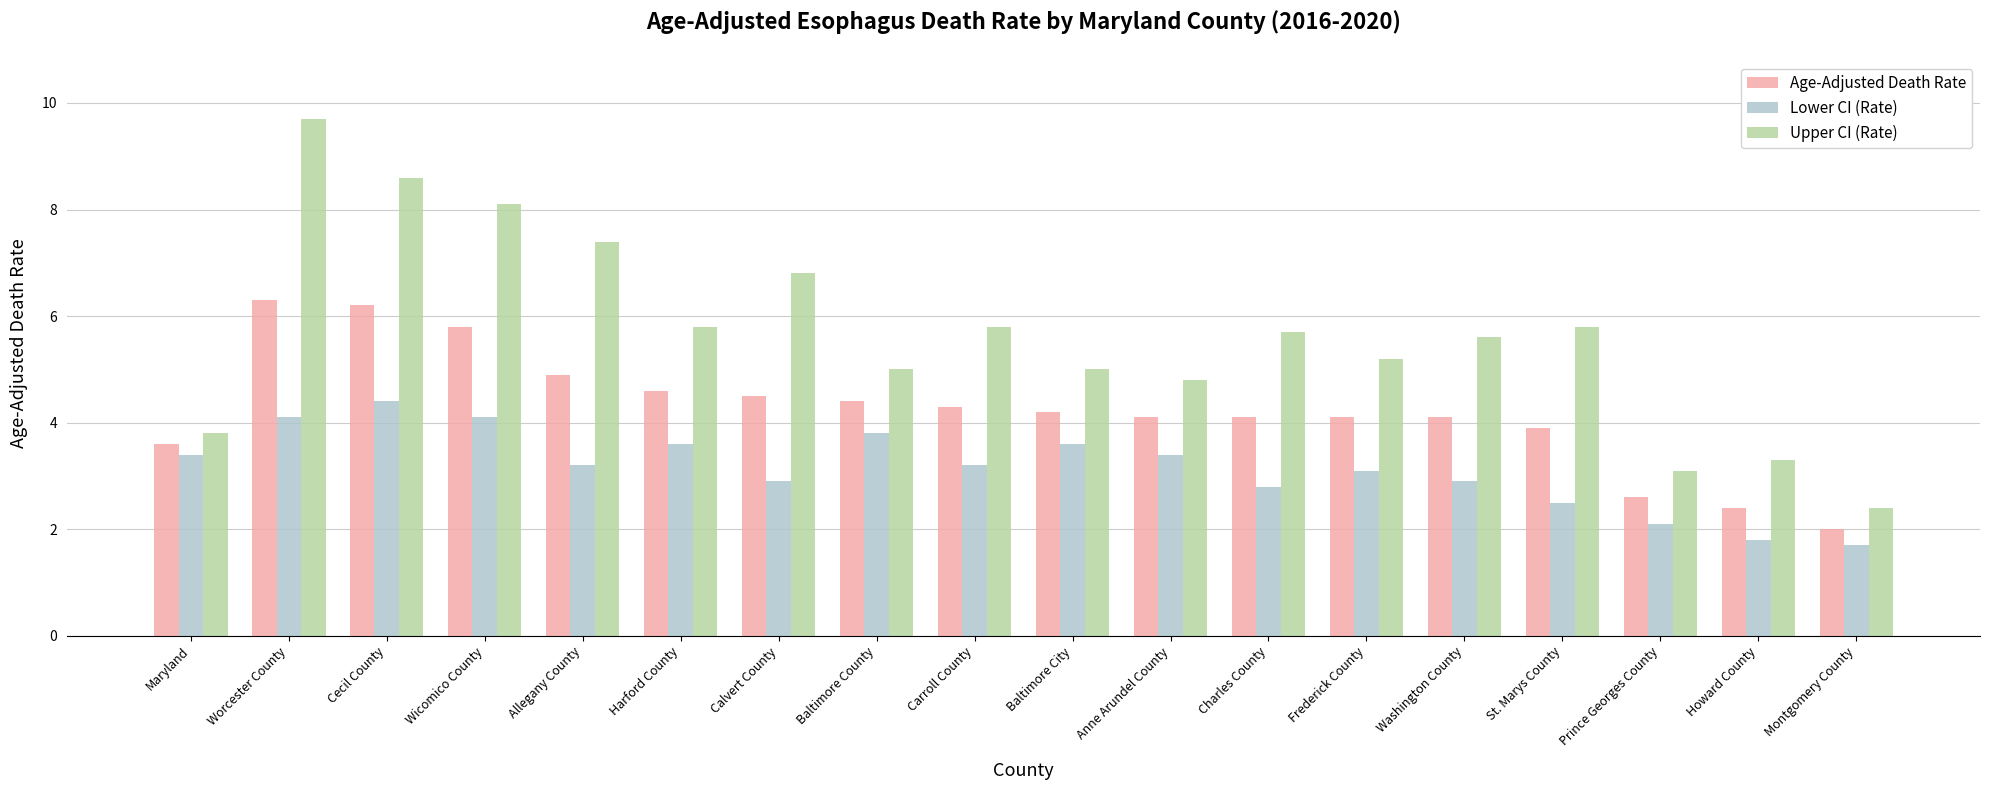

How many values in the Lower CI (Rate) series are below 3?

7